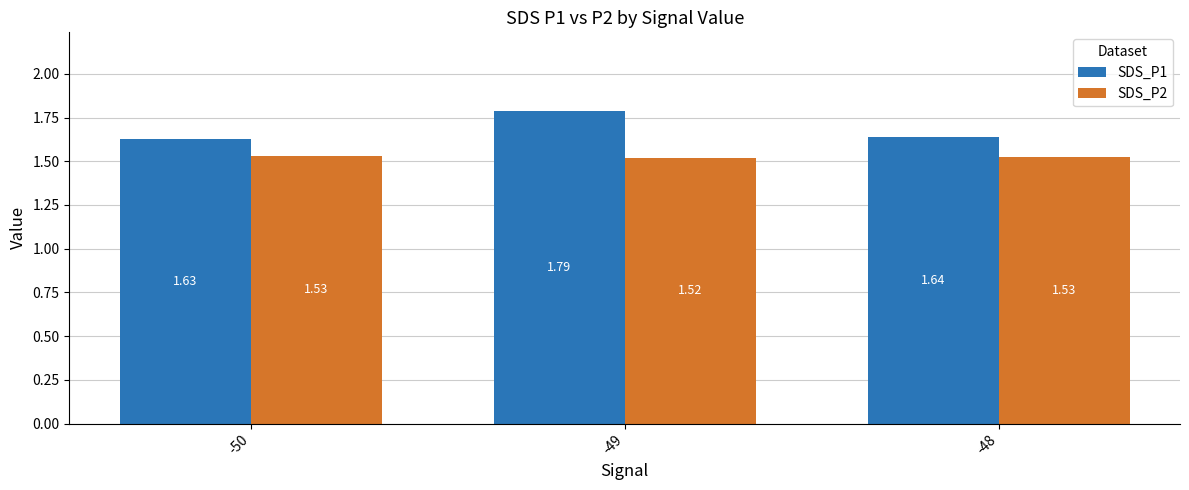

What is the sum of the SDS_P2 values at -48 and -50?

3.1